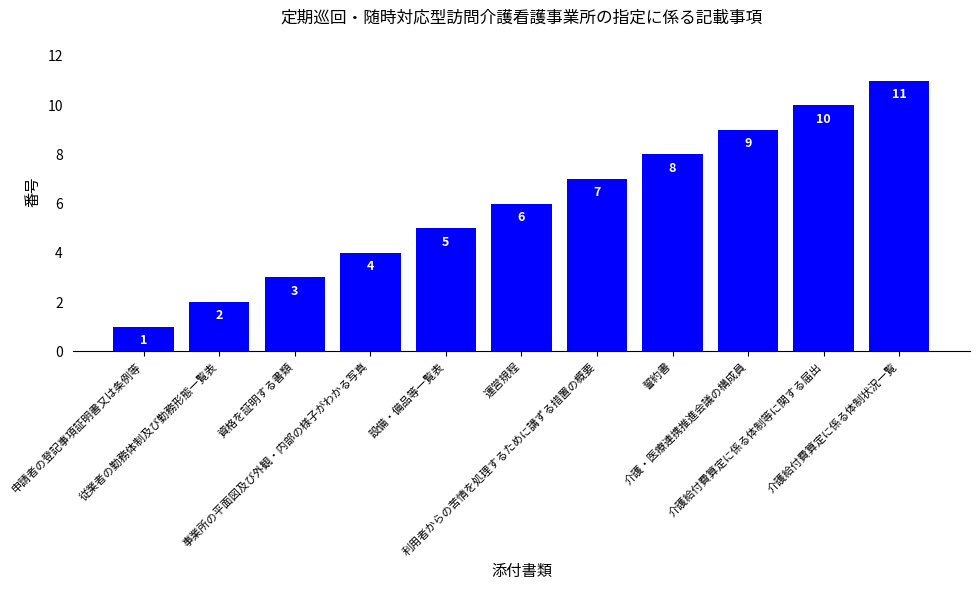

Which category has the lowest value across all series?

申請者の登記事項証明書又は条例等